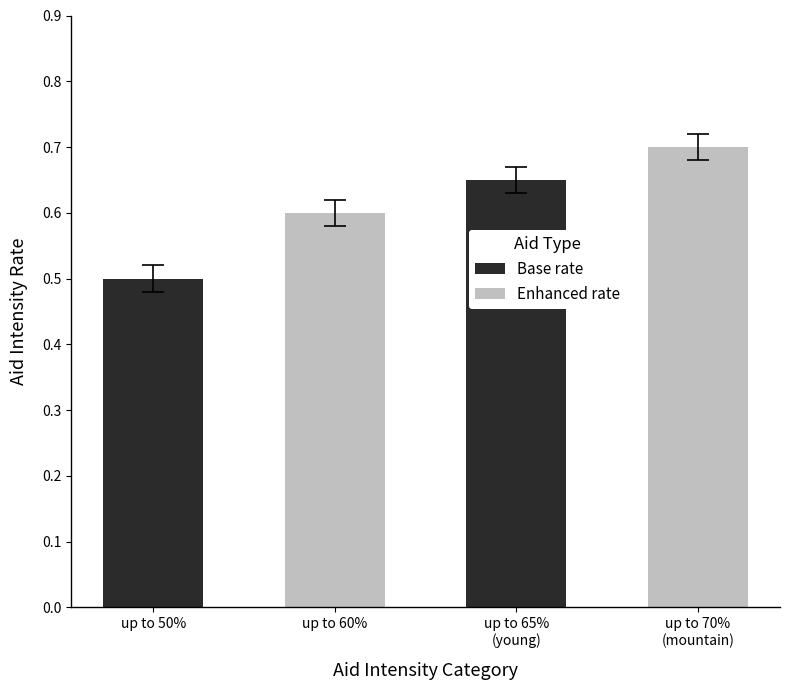

What is the difference between the values at up to 60% and up to 70%
(mountain)?

0.1